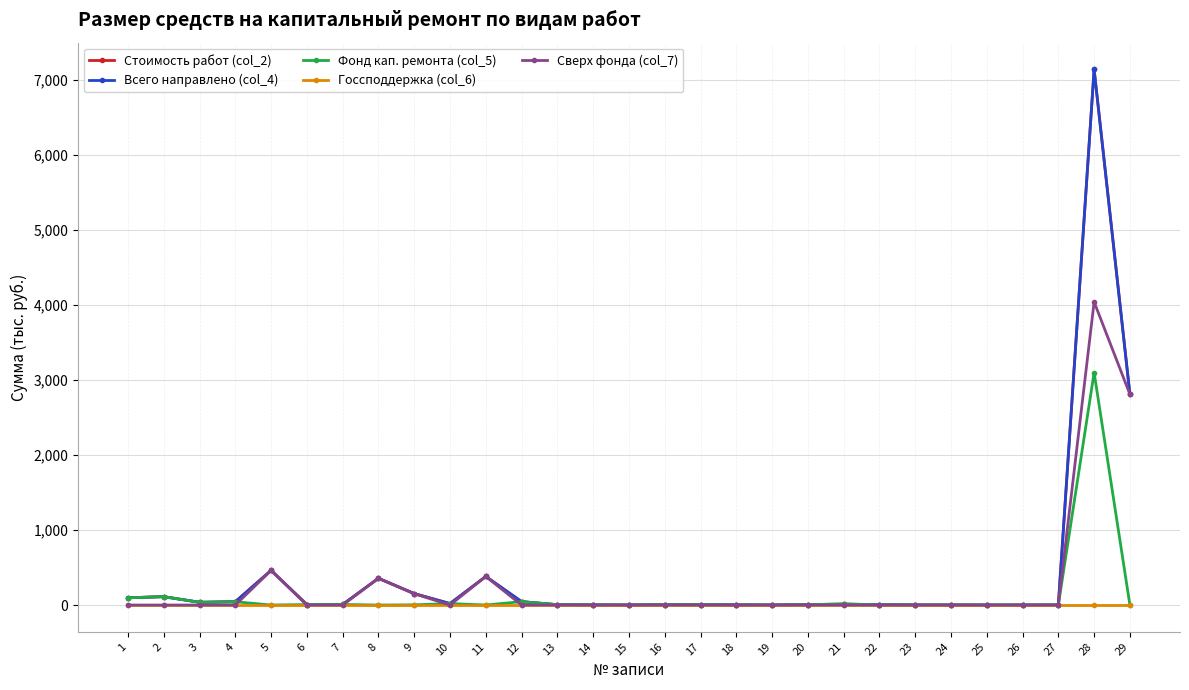

What is the average value of the Всего направлено (col_4) series?

404.0